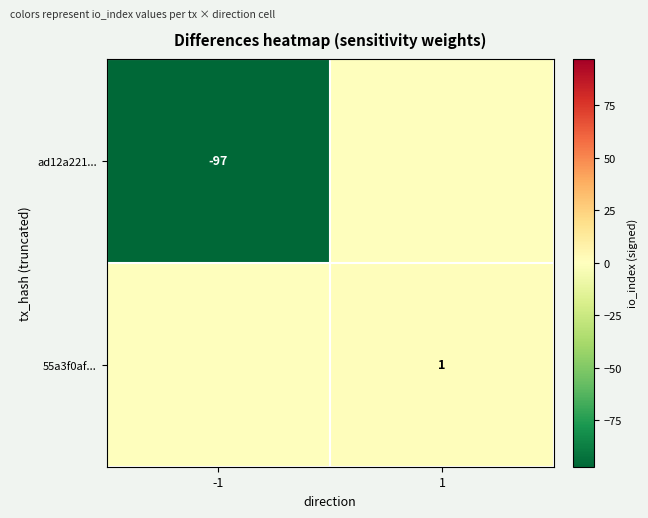

The ad12a221... series shows -97 at -1. True or false?

True